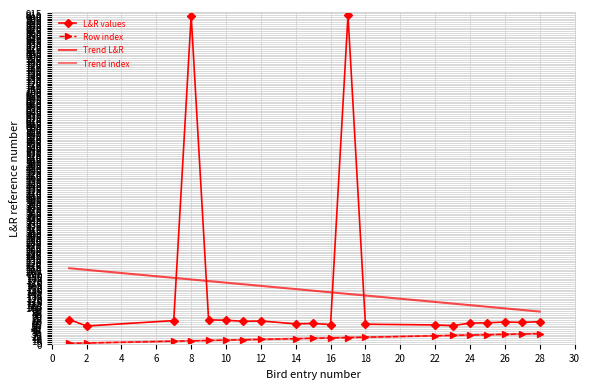

How many data points does each series have?

20